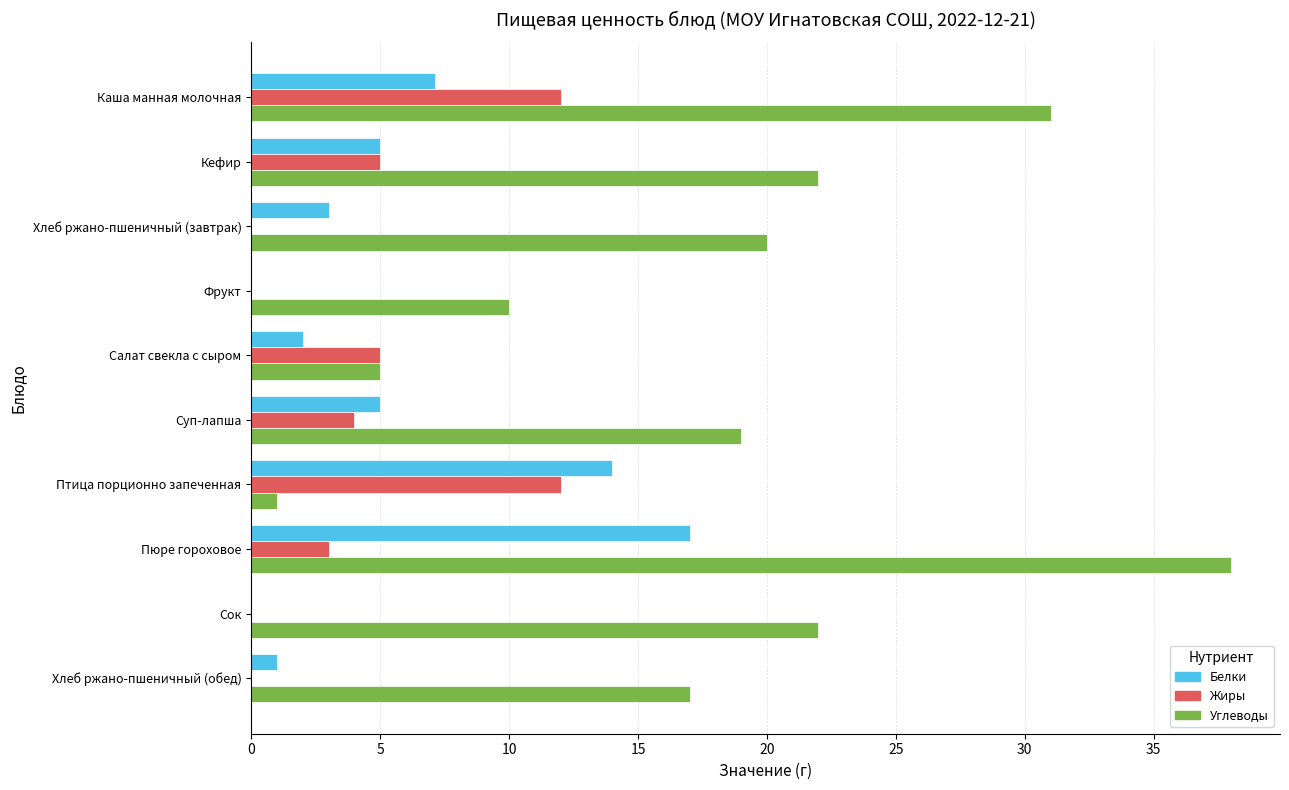

What is the sum of all Углеводы values?

185.0